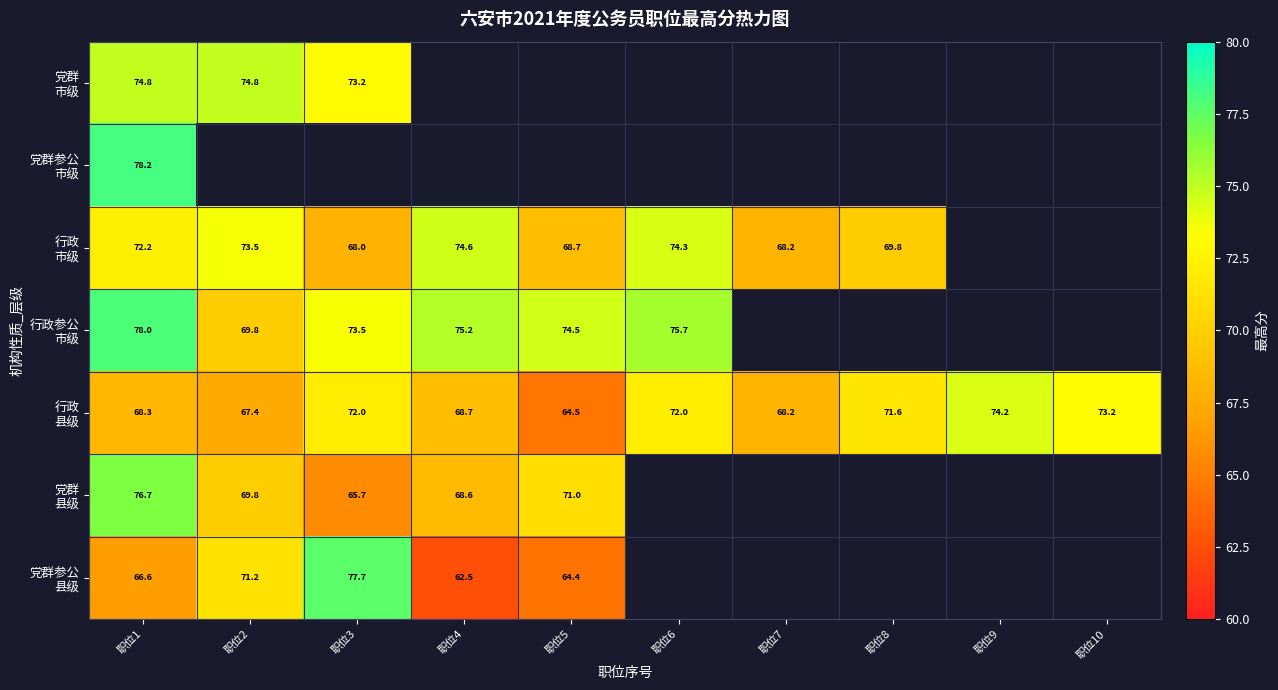

At which category is the sum across all series the highest?

职位1